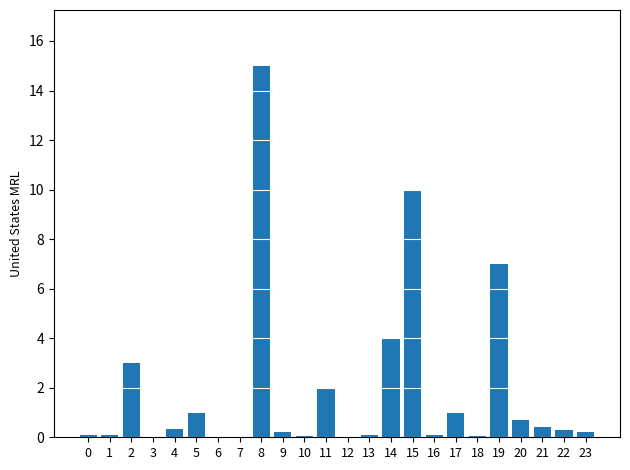

True or false: the data shows 3.0 at 2.

True